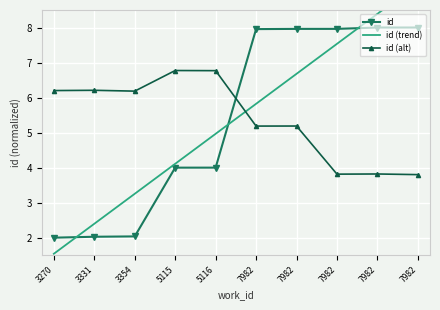

How many values in the id series exceed 7?

5